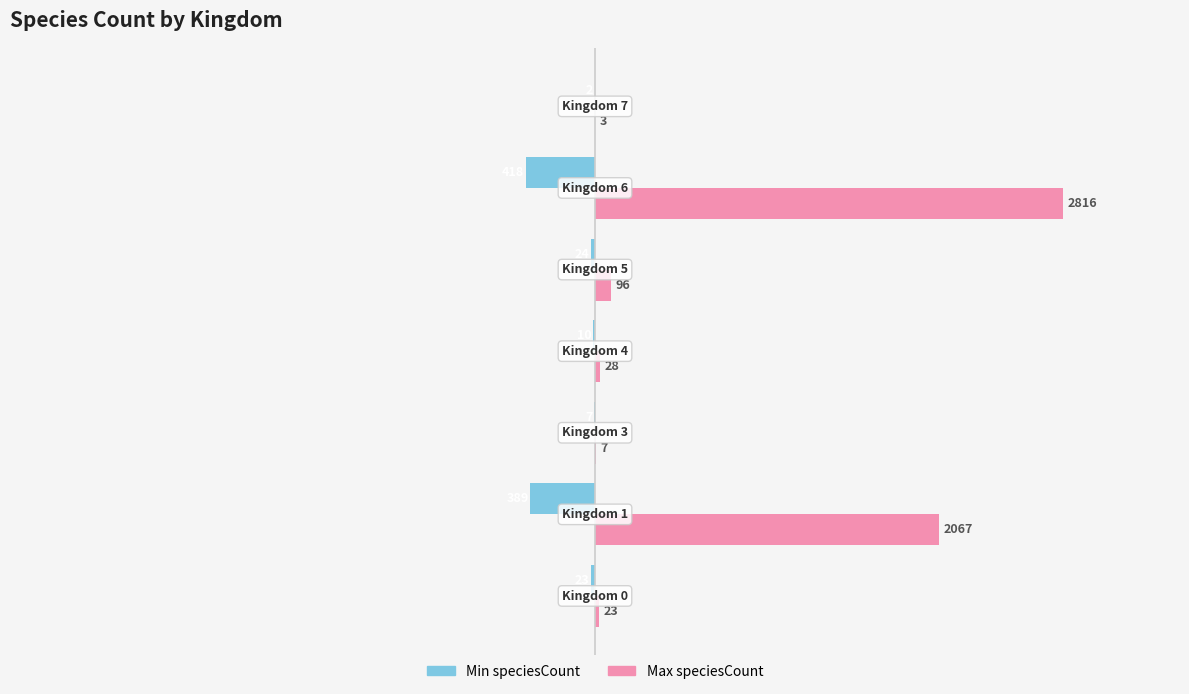

Which series has the largest total across all categories?

Max speciesCount